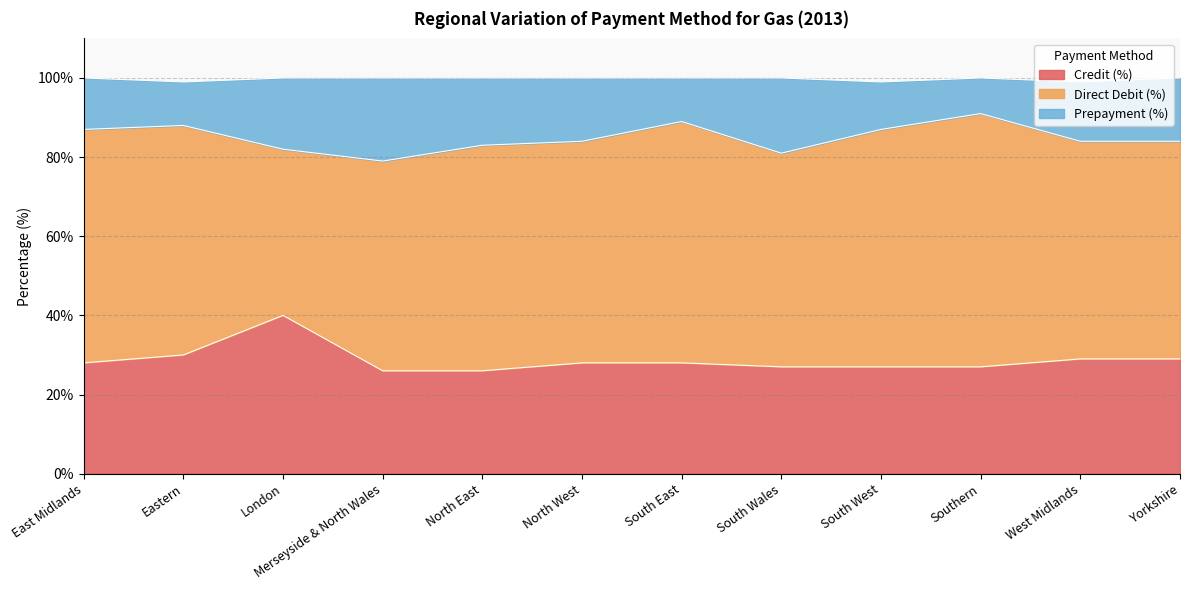

What is the difference between the maximum and minimum values in the Credit (%) series?

14